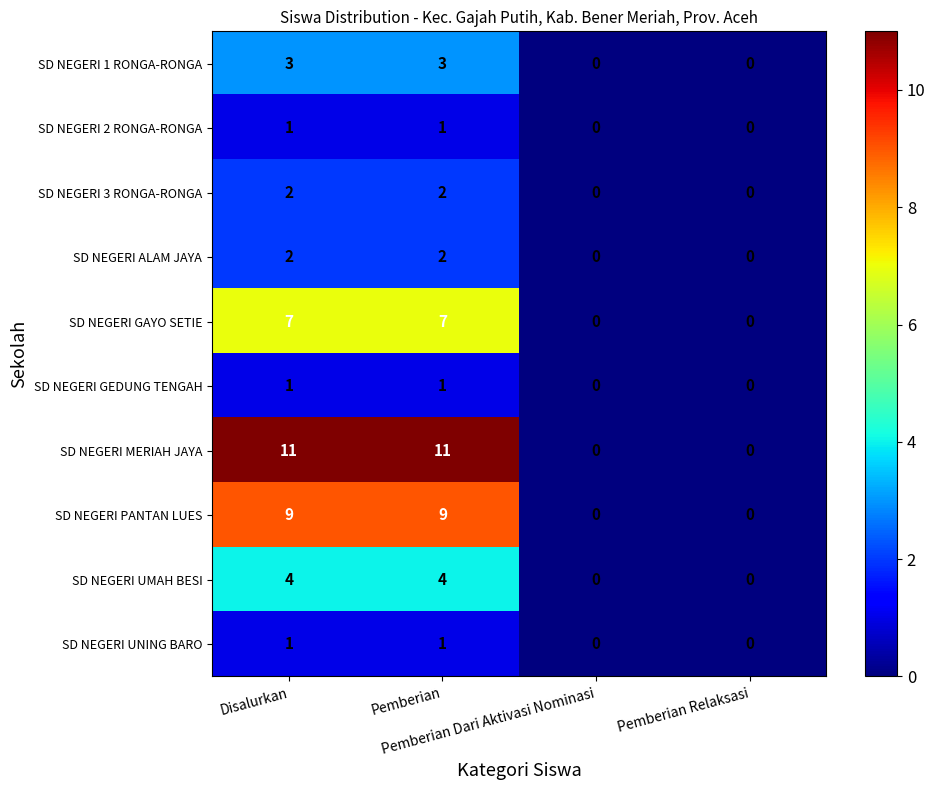

Which series has the largest range (max minus min)?

SD NEGERI MERIAH JAYA